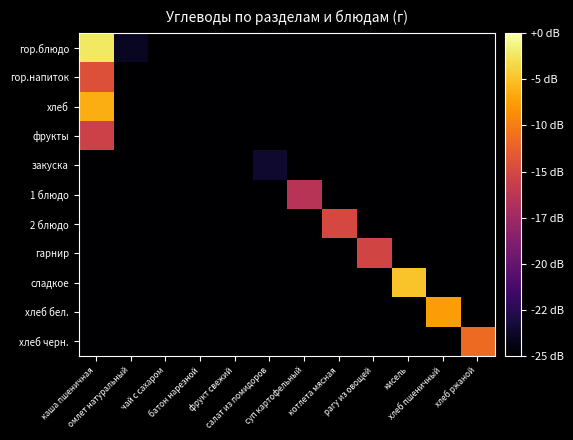

Reading left to right, list all the values displayed in this chart.

гор.блюдо: каша пшеничная=23.4	омлет натуральный=1.5	чай с сахаром=0.0	батон нарезной=0.0	фрукт свежий=0.0	салат из помидоров=0.0	суп картофельный=0.0	котлета мясная=0.0	рагу из овощей=0.0	кисель=0.0	хлеб пшеничный=0.0	хлеб ржаной=0.0
гор.напиток: каша пшеничная=15.0	омлет натуральный=0.0	чай с сахаром=0.0	батон нарезной=0.0	фрукт свежий=0.0	салат из помидоров=0.0	суп картофельный=0.0	котлета мясная=0.0	рагу из овощей=0.0	кисель=0.0	хлеб пшеничный=0.0	хлеб ржаной=0.0
хлеб: каша пшеничная=20.5	омлет натуральный=0.0	чай с сахаром=0.0	батон нарезной=0.0	фрукт свежий=0.0	салат из помидоров=0.0	суп картофельный=0.0	котлета мясная=0.0	рагу из овощей=0.0	кисель=0.0	хлеб пшеничный=0.0	хлеб ржаной=0.0
фрукты: каша пшеничная=13.7	омлет натуральный=0.0	чай с сахаром=0.0	батон нарезной=0.0	фрукт свежий=0.0	салат из помидоров=0.0	суп картофельный=0.0	котлета мясная=0.0	рагу из овощей=0.0	кисель=0.0	хлеб пшеничный=0.0	хлеб ржаной=0.0
закуска: каша пшеничная=0.0	омлет натуральный=0.0	чай с сахаром=0.0	батон нарезной=0.0	фрукт свежий=0.0	салат из помидоров=2.1	суп картофельный=0.0	котлета мясная=0.0	рагу из овощей=0.0	кисель=0.0	хлеб пшеничный=0.0	хлеб ржаной=0.0
1 блюдо: каша пшеничная=0.0	омлет натуральный=0.0	чай с сахаром=0.0	батон нарезной=0.0	фрукт свежий=0.0	салат из помидоров=0.0	суп картофельный=12.3	котлета мясная=0.0	рагу из овощей=0.0	кисель=0.0	хлеб пшеничный=0.0	хлеб ржаной=0.0
2 блюдо: каша пшеничная=0.0	омлет натуральный=0.0	чай с сахаром=0.0	батон нарезной=0.0	фрукт свежий=0.0	салат из помидоров=0.0	суп картофельный=0.0	котлета мясная=14.3	рагу из овощей=0.0	кисель=0.0	хлеб пшеничный=0.0	хлеб ржаной=0.0
гарнир: каша пшеничная=0.0	омлет натуральный=0.0	чай с сахаром=0.0	батон нарезной=0.0	фрукт свежий=0.0	салат из помидоров=0.0	суп картофельный=0.0	котлета мясная=0.0	рагу из овощей=14.0	кисель=0.0	хлеб пшеничный=0.0	хлеб ржаной=0.0
сладкое: каша пшеничная=0.0	омлет натуральный=0.0	чай с сахаром=0.0	батон нарезной=0.0	фрукт свежий=0.0	салат из помидоров=0.0	суп картофельный=0.0	котлета мясная=0.0	рагу из овощей=0.0	кисель=21.5	хлеб пшеничный=0.0	хлеб ржаной=0.0
хлеб бел.: каша пшеничная=0.0	омлет натуральный=0.0	чай с сахаром=0.0	батон нарезной=0.0	фрукт свежий=0.0	салат из помидоров=0.0	суп картофельный=0.0	котлета мясная=0.0	рагу из овощей=0.0	кисель=0.0	хлеб пшеничный=19.6	хлеб ржаной=0.0
хлеб черн.: каша пшеничная=0.0	омлет натуральный=0.0	чай с сахаром=0.0	батон нарезной=0.0	фрукт свежий=0.0	салат из помидоров=0.0	суп картофельный=0.0	котлета мясная=0.0	рагу из овощей=0.0	кисель=0.0	хлеб пшеничный=0.0	хлеб ржаной=16.7